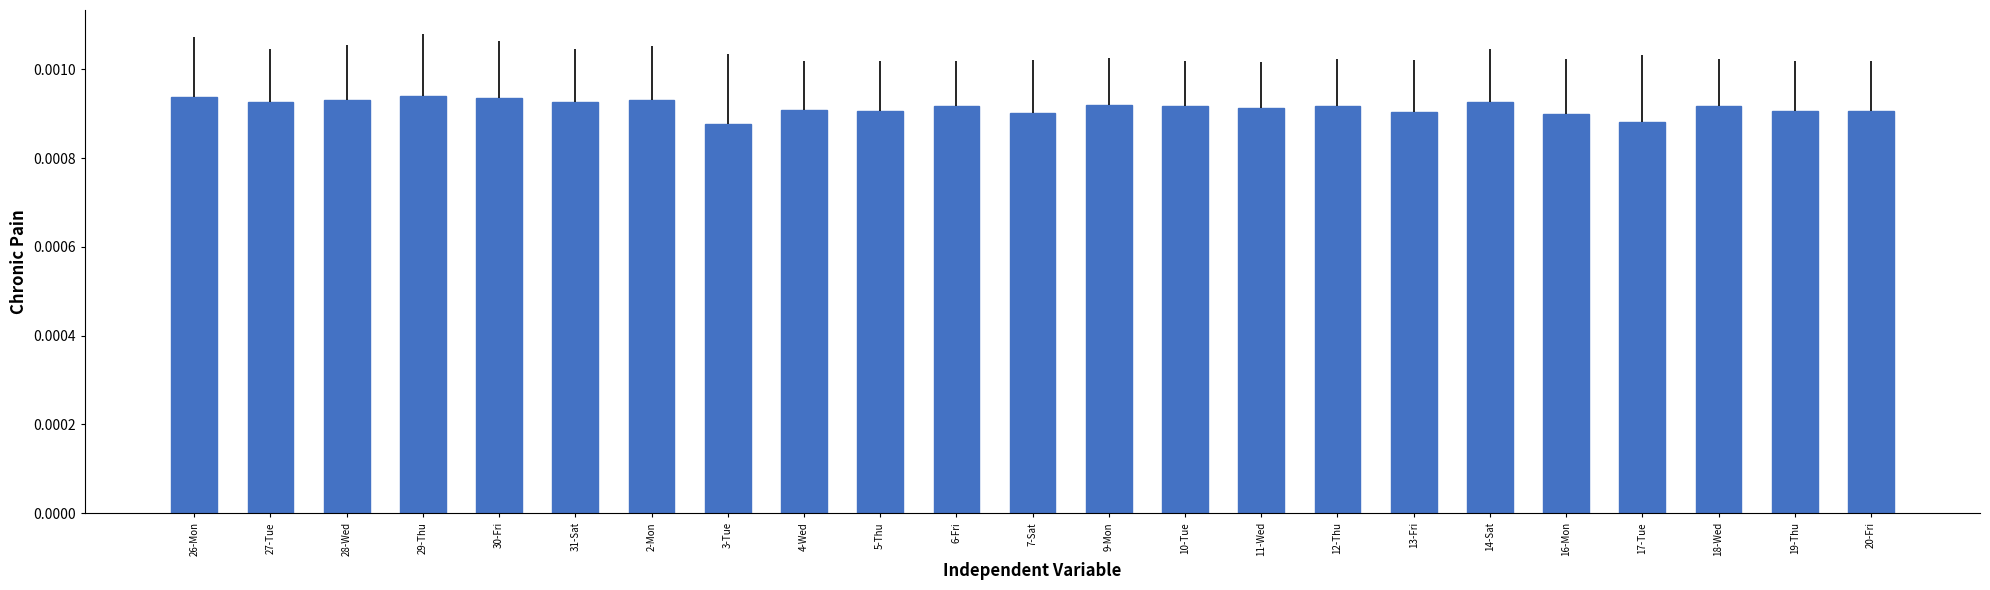

What is the label of the 1st bar from the left?

26-Mon